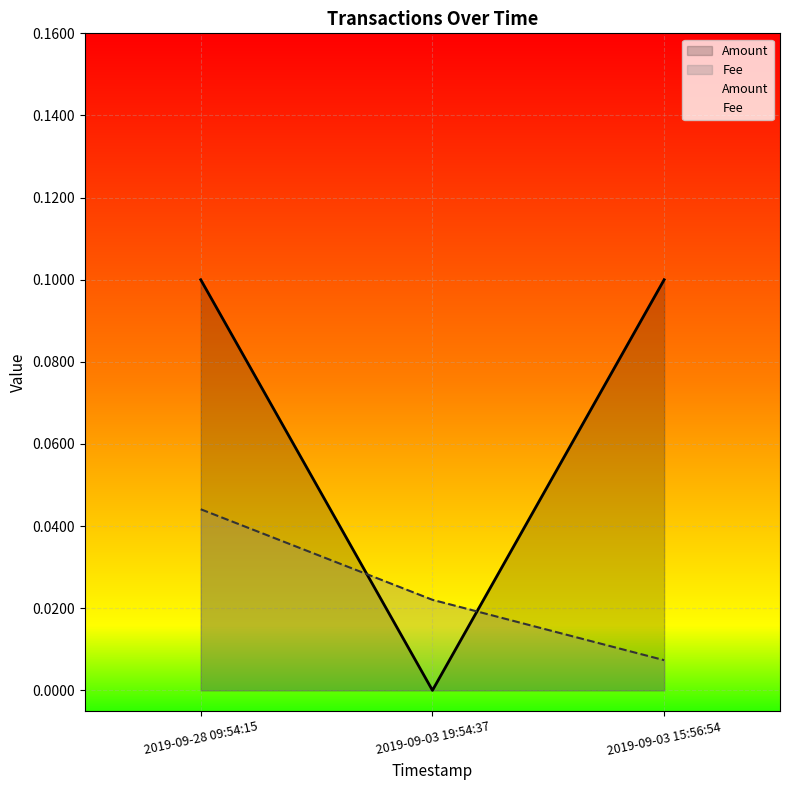

Rank the categories by Fee value from highest to lowest.

2019-09-28 09:54:15, 2019-09-03 19:54:37, 2019-09-03 15:56:54